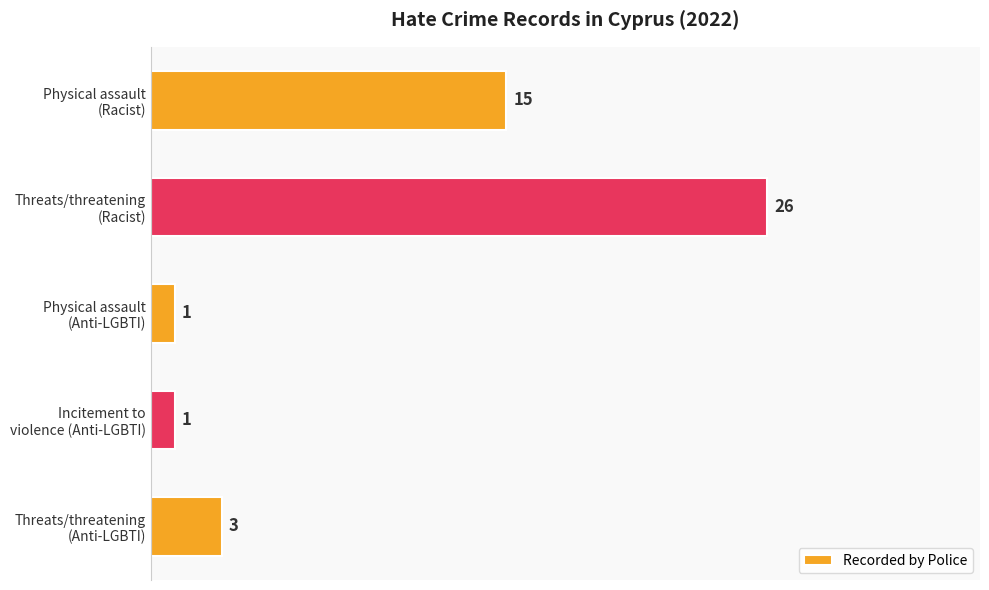

Reading top to bottom, transcribe all the data shown in this chart.

15	26	1	1	3